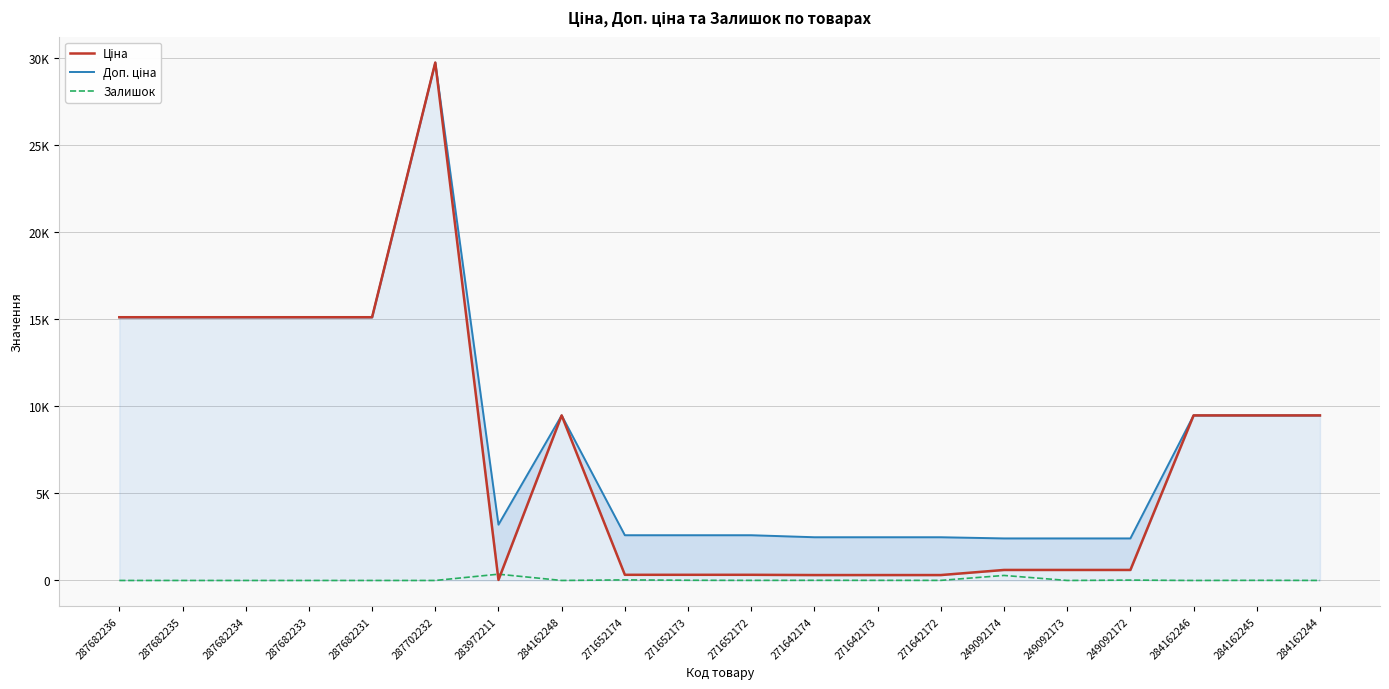

What is the sum of the Залишок values at 249092172 and 284162248?

21.0